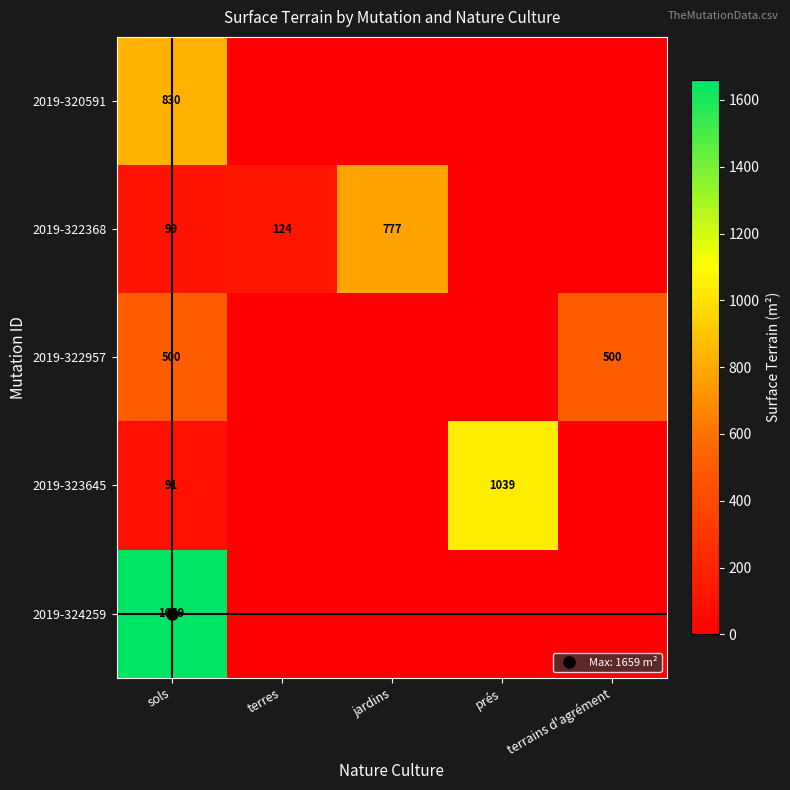

True or false: 2019-323645 has a value of 547 at jardins.

False